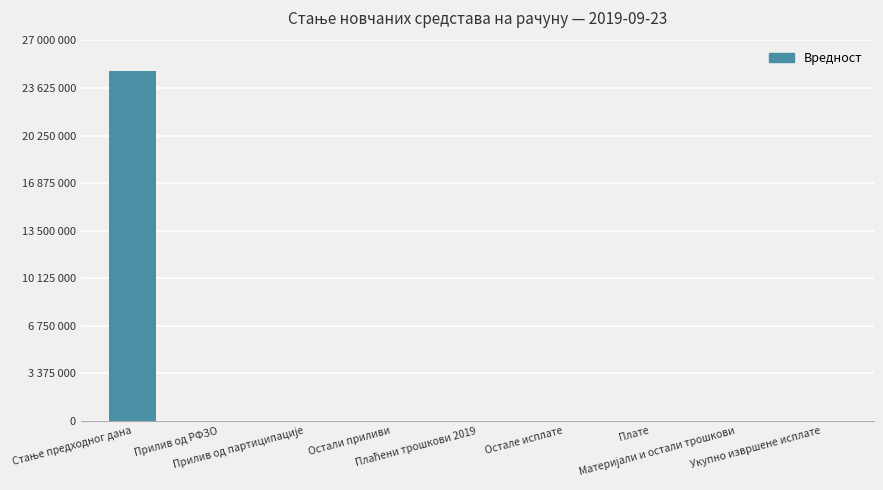

What is the label of the 9th bar from the left?

Укупно извршене исплате